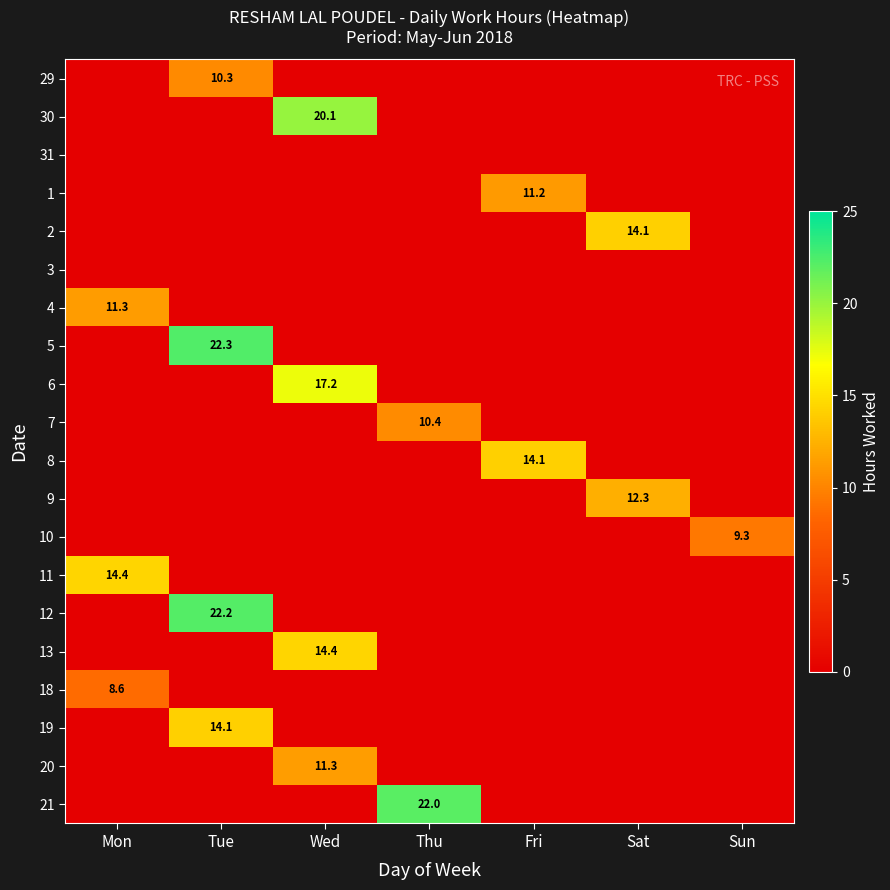

Rank the series at Sat from highest to lowest value.

2, 9, 29, 30, 31, 1, 3, 4, 5, 6, 7, 8, 10, 11, 12, 13, 18, 19, 20, 21